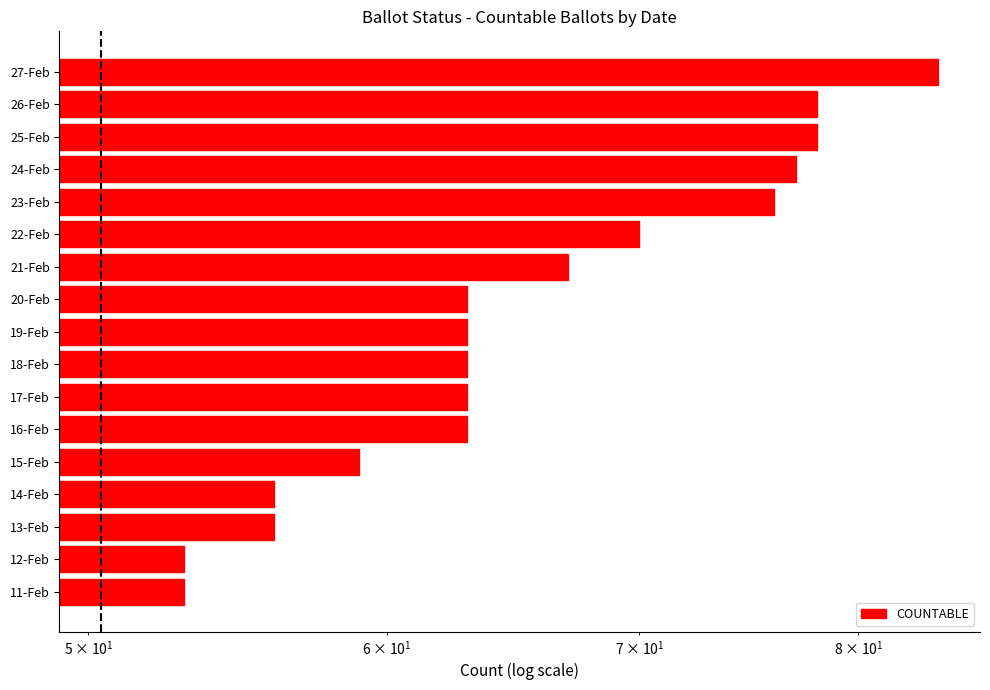

How many distinct data groups are displayed?

1